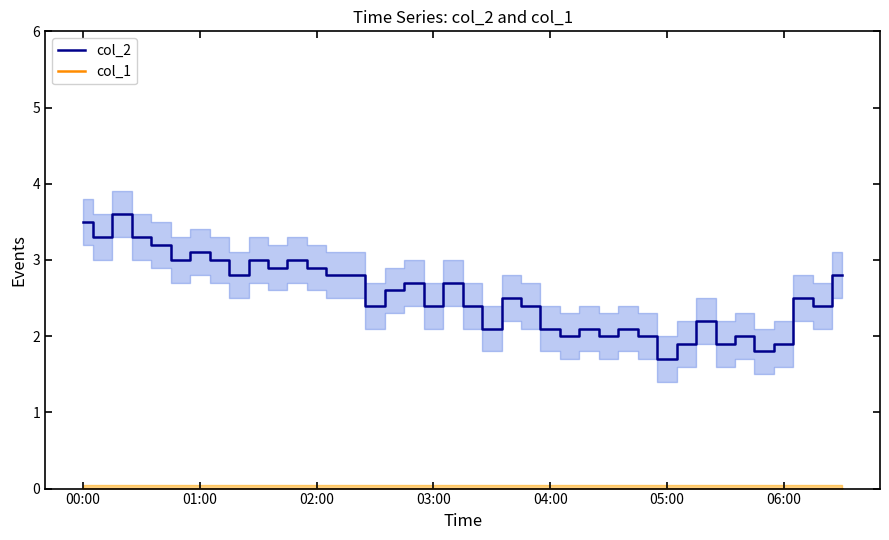

Does the chart have visible grid lines?

No